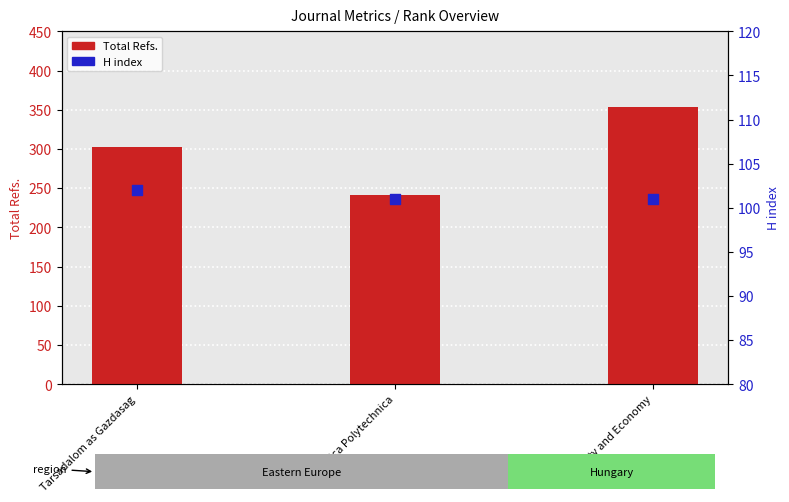

Which series contains the highest Y value?

Total Refs.